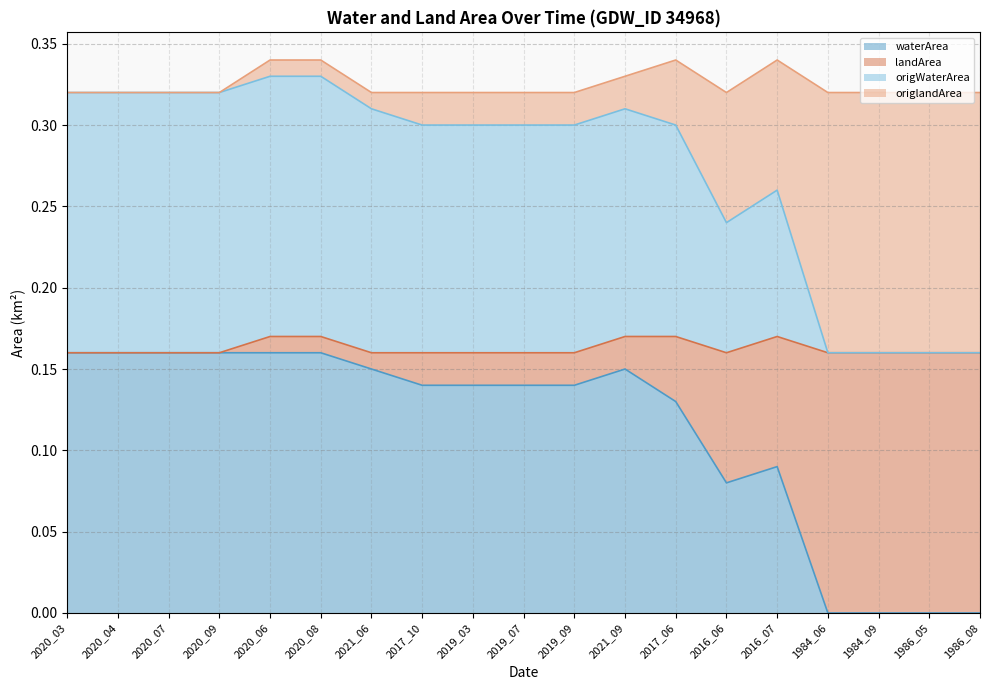

Is the value of landArea at 2020_06 greater than the value of waterArea at 2016_06?

Yes